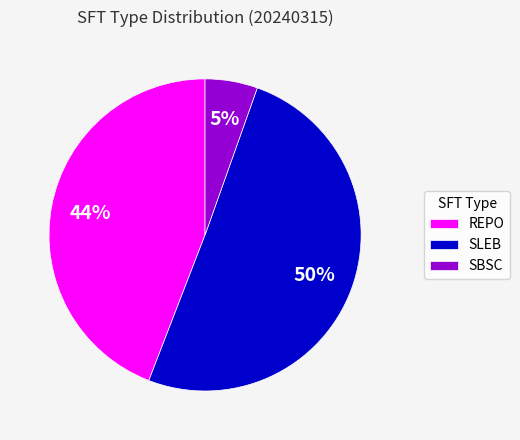

What is the largest slice in the pie chart?

SLEB